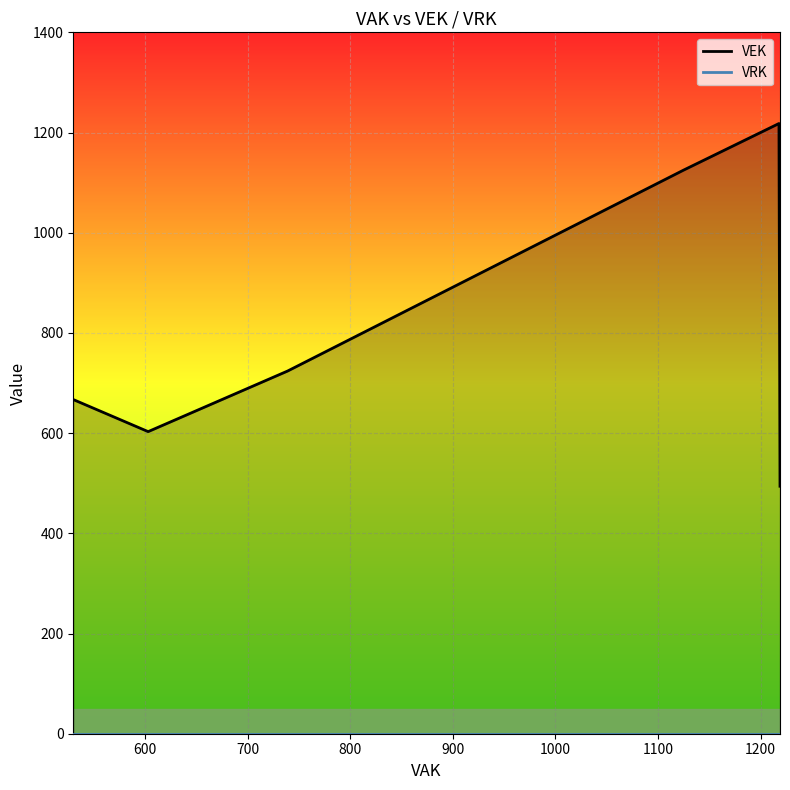

Rank the categories by VRK value from highest to lowest.

0, 1, 2, 3, 4, 5, 6, 7, 8, 9, 10, 11, 12, 13, 14, 15, 16, 17, 18, 19, 20, 21, 22, 23, 24, 25, 26